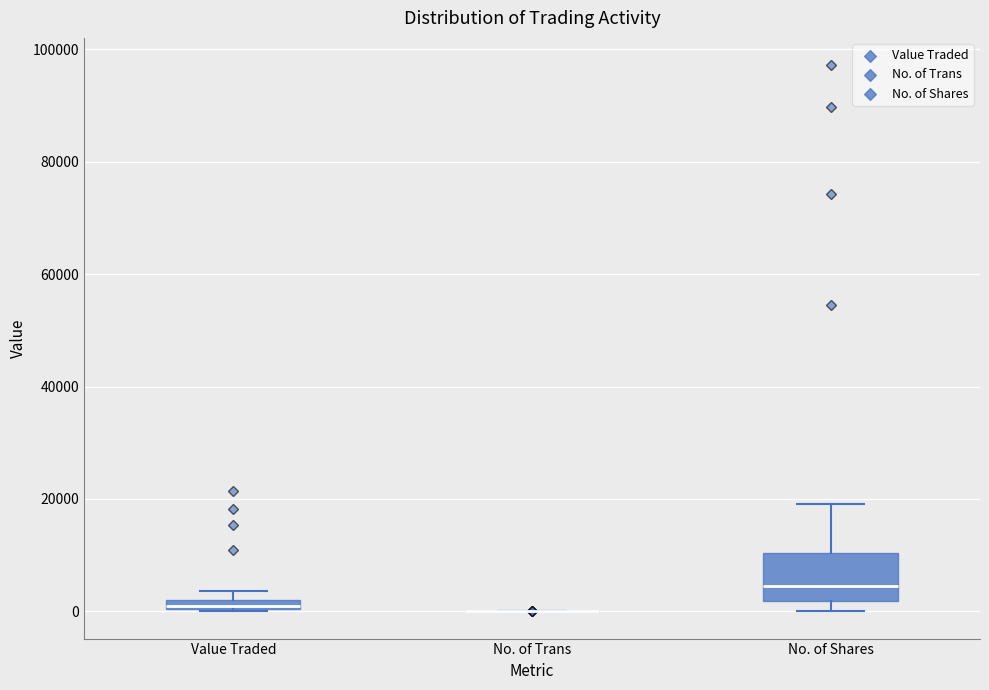

Comparing the boxes themselves (not the whiskers), which one is the tallest?

No. of Shares